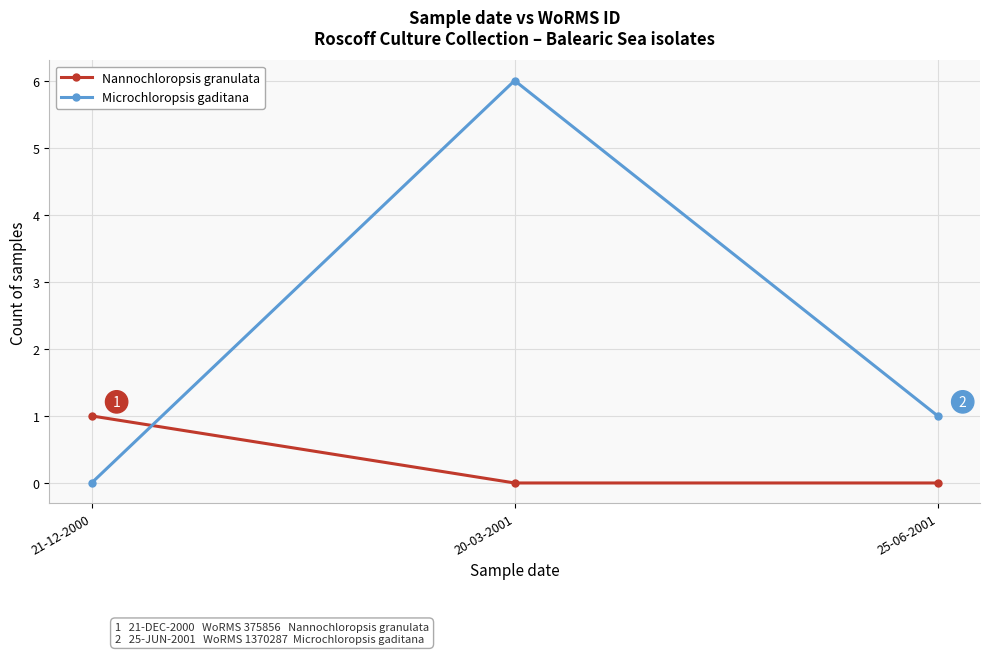

Between 21-12-2000 and 20-03-2001, which series saw the biggest shift?

Microchloropsis gaditana